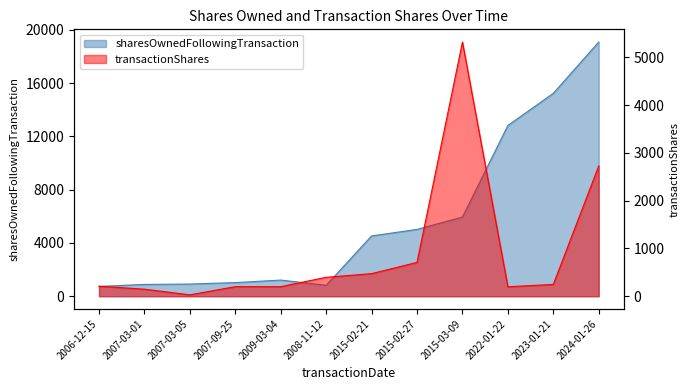

What is the spread (max minus min) of values at 2009-03-04?

1013